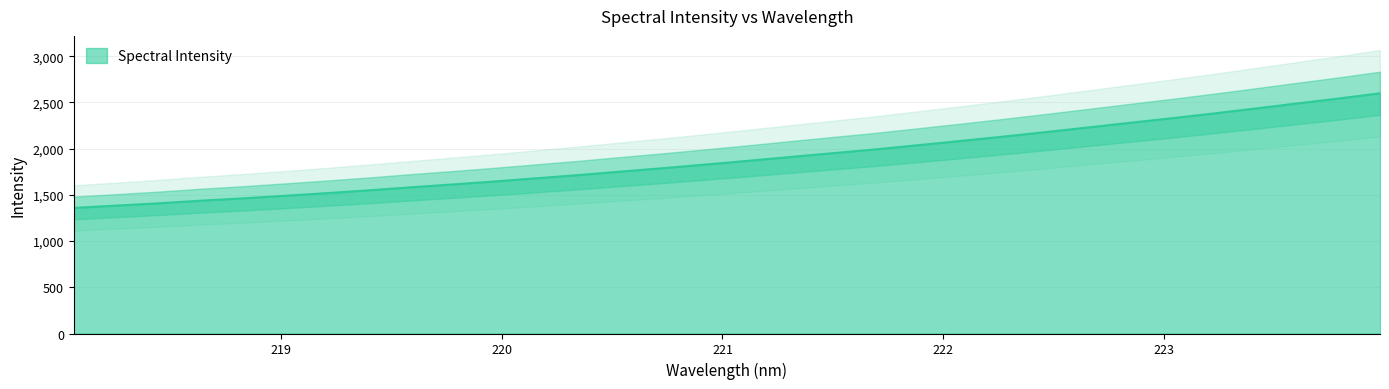

Approximately how many times larger is the value at 221.8812 compared to 218.2508?

1.5